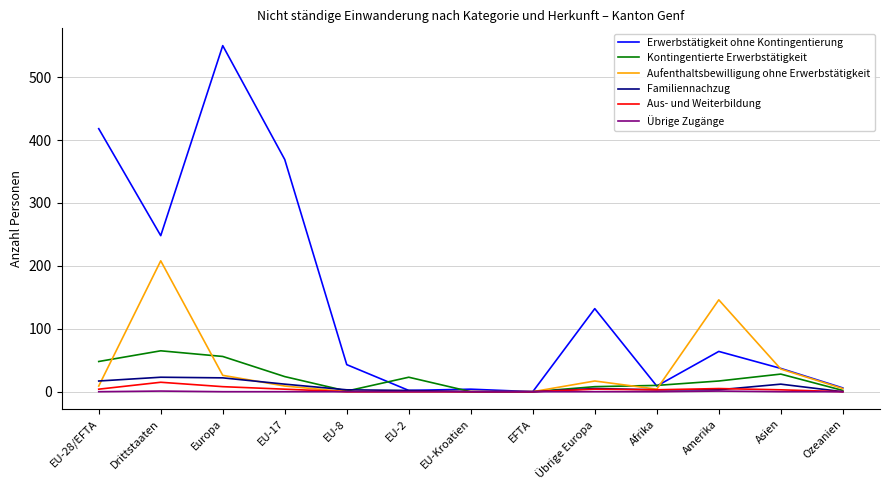

At which category is the sum across all series the highest?

Europa